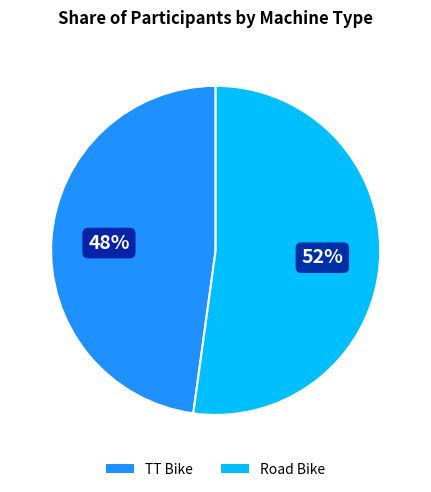

What percentage is the Road Bike slice, to the nearest percent?

52%